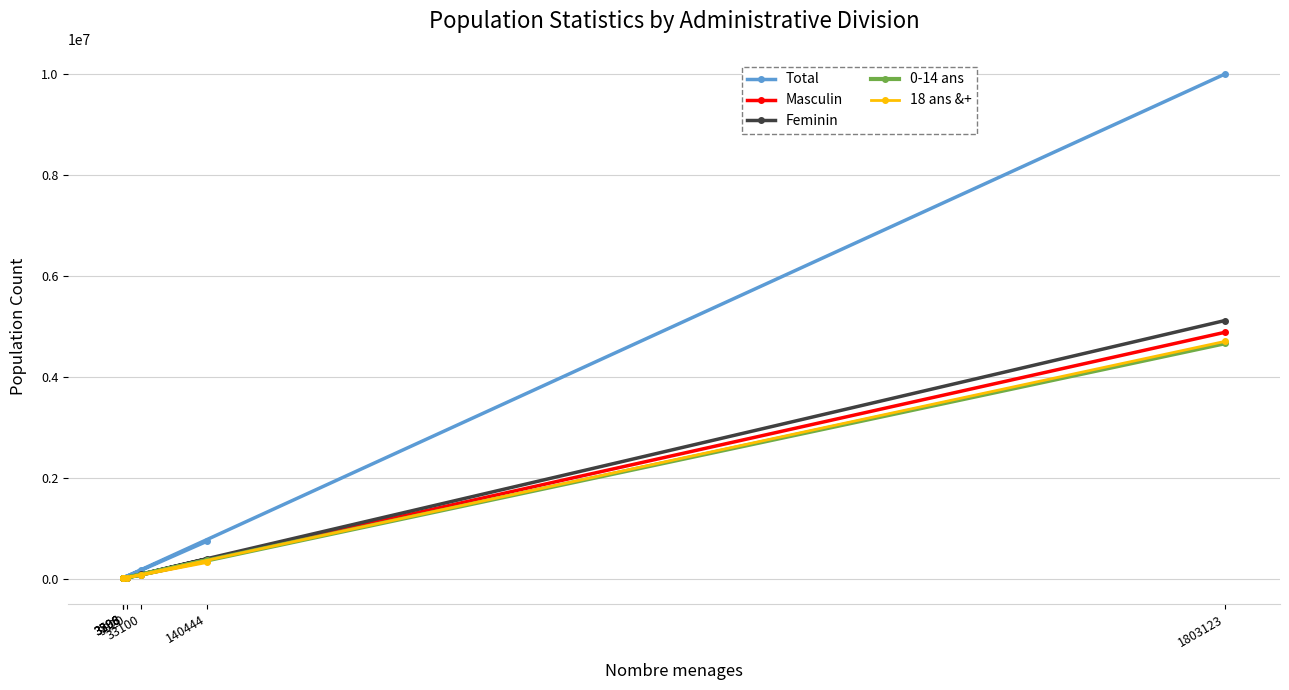

Where is the first local maximum for 18 ans &+?

9920